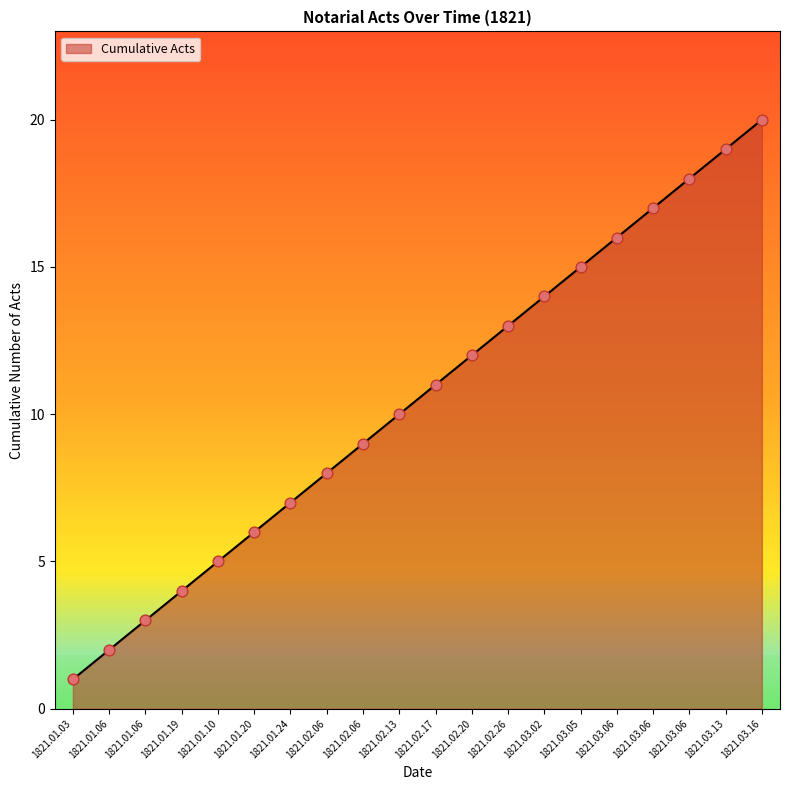

Approximately how many times larger is the value at 1821.02.20 compared to 1821.03.06?

0.7